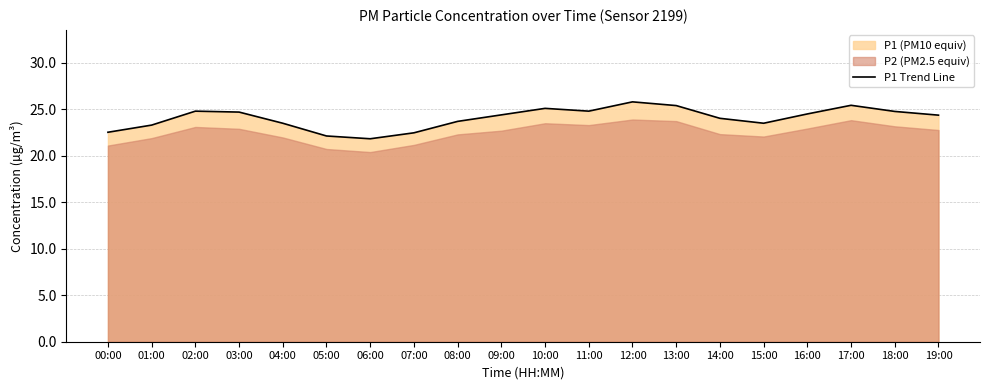

Rank the categories by value from highest to lowest.

12:00, 17:00, 13:00, 10:00, 02:00, 11:00, 18:00, 03:00, 16:00, 09:00, 19:00, 14:00, 08:00, 04:00, 15:00, 01:00, 00:00, 07:00, 05:00, 06:00